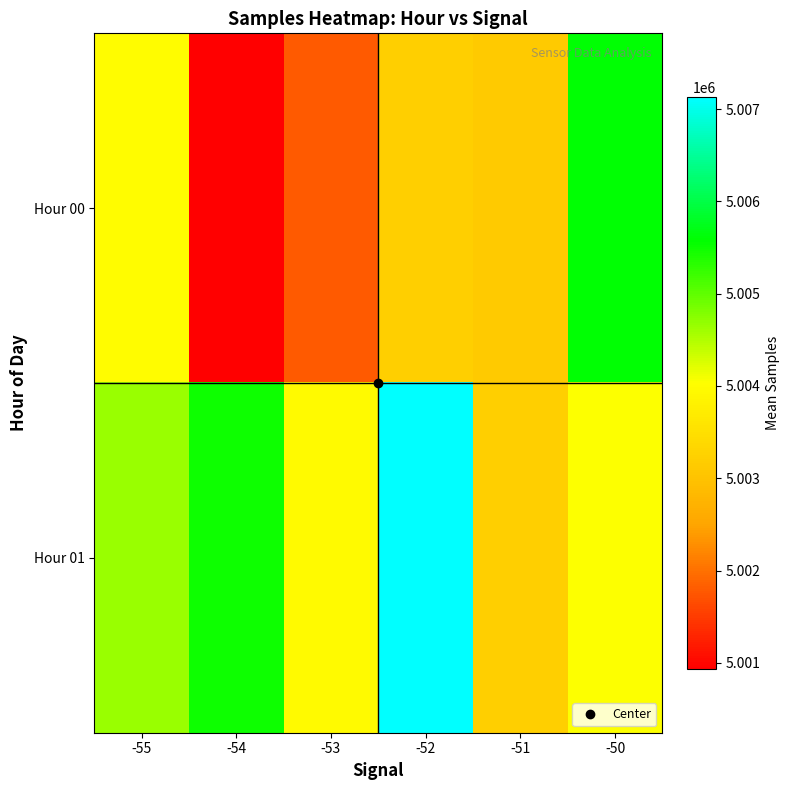

Rank the series at -53 from lowest to highest value.

Hour 00, Hour 01